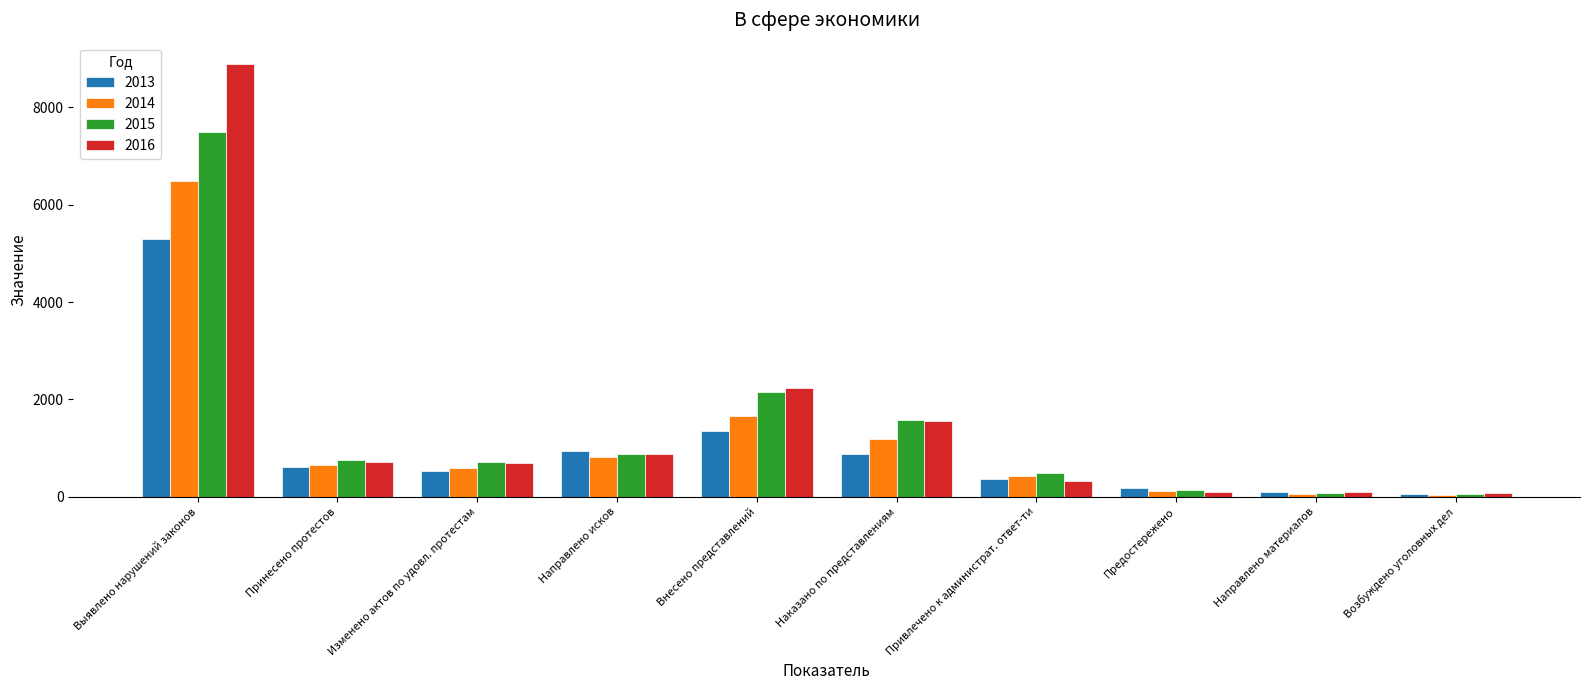

What is the maximum value shown in the chart?

8887